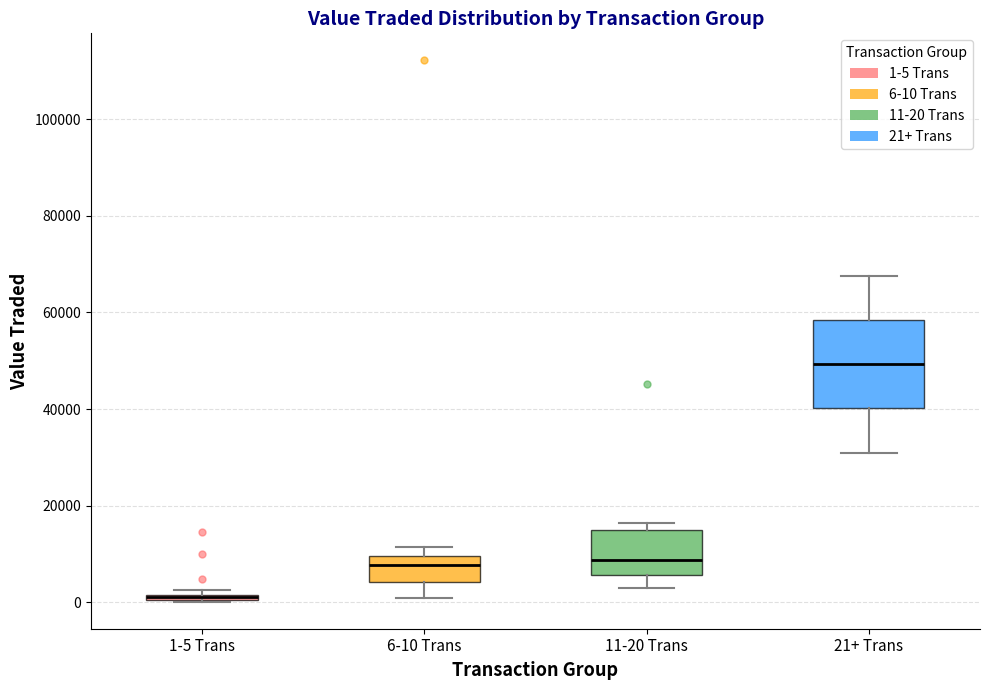

Which box is the tallest, from its lower edge to its upper edge?

21+ Trans